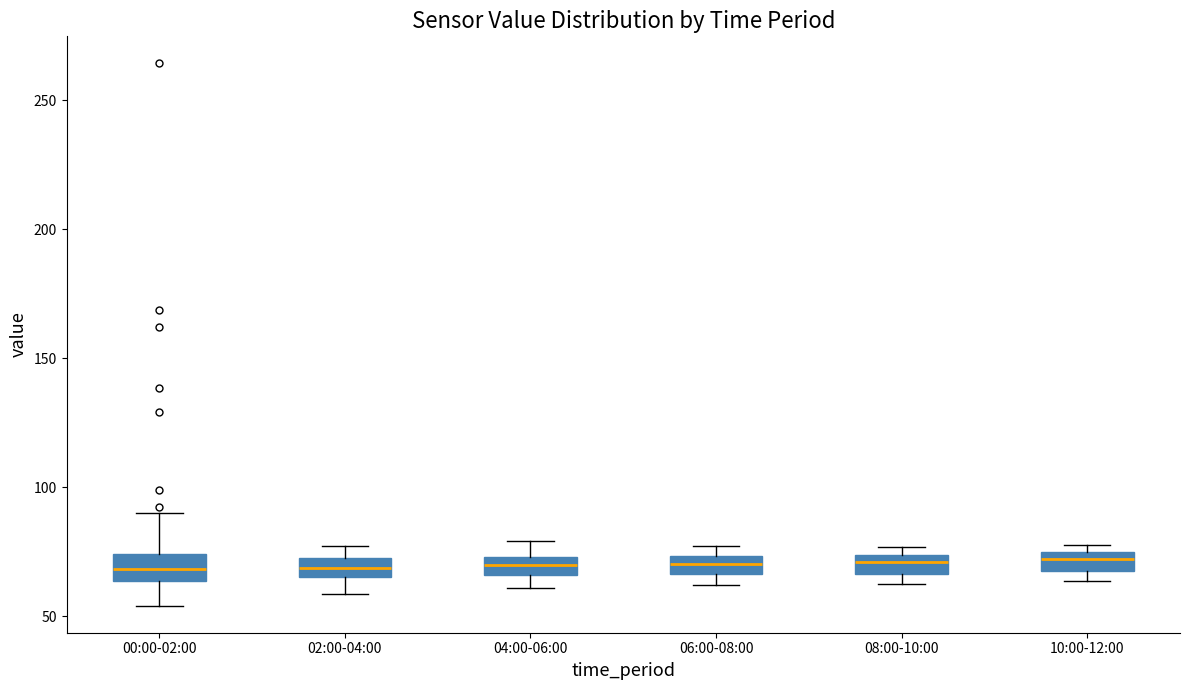

Where does the lower whisker of the box for 04:00-06:00 end on the y-axis? The values are not printed on the chart, so give them approximately, as read against the axis.

60